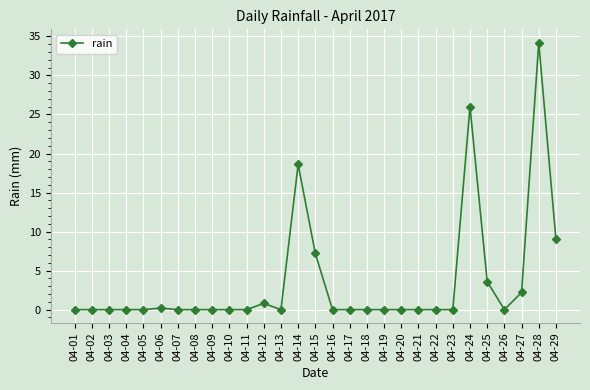

Reading left to right, transcribe all the data shown in this chart.

04-01=0.0	04-02=0.0	04-03=0.0	04-04=0.0	04-05=0.0	04-06=0.2	04-07=0.0	04-08=0.0	04-09=0.0	04-10=0.0	04-11=0.0	04-12=0.8	04-13=0.0	04-14=18.6	04-15=7.2	04-16=0.0	04-17=0.0	04-18=0.0	04-19=0.0	04-20=0.0	04-21=0.0	04-22=0.0	04-23=0.0	04-24=26.0	04-25=3.6	04-26=0.0	04-27=2.2	04-28=34.2	04-29=9.0